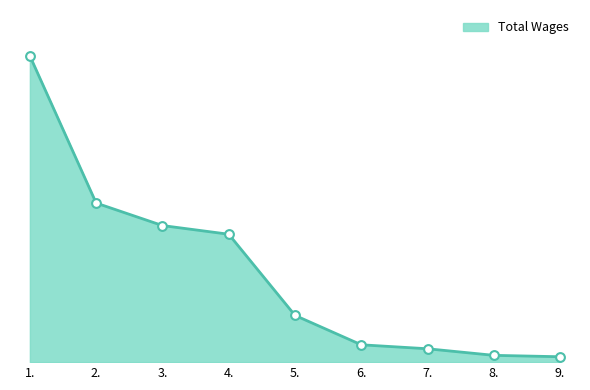

What is the change in value from 4. to 5.?

-53585